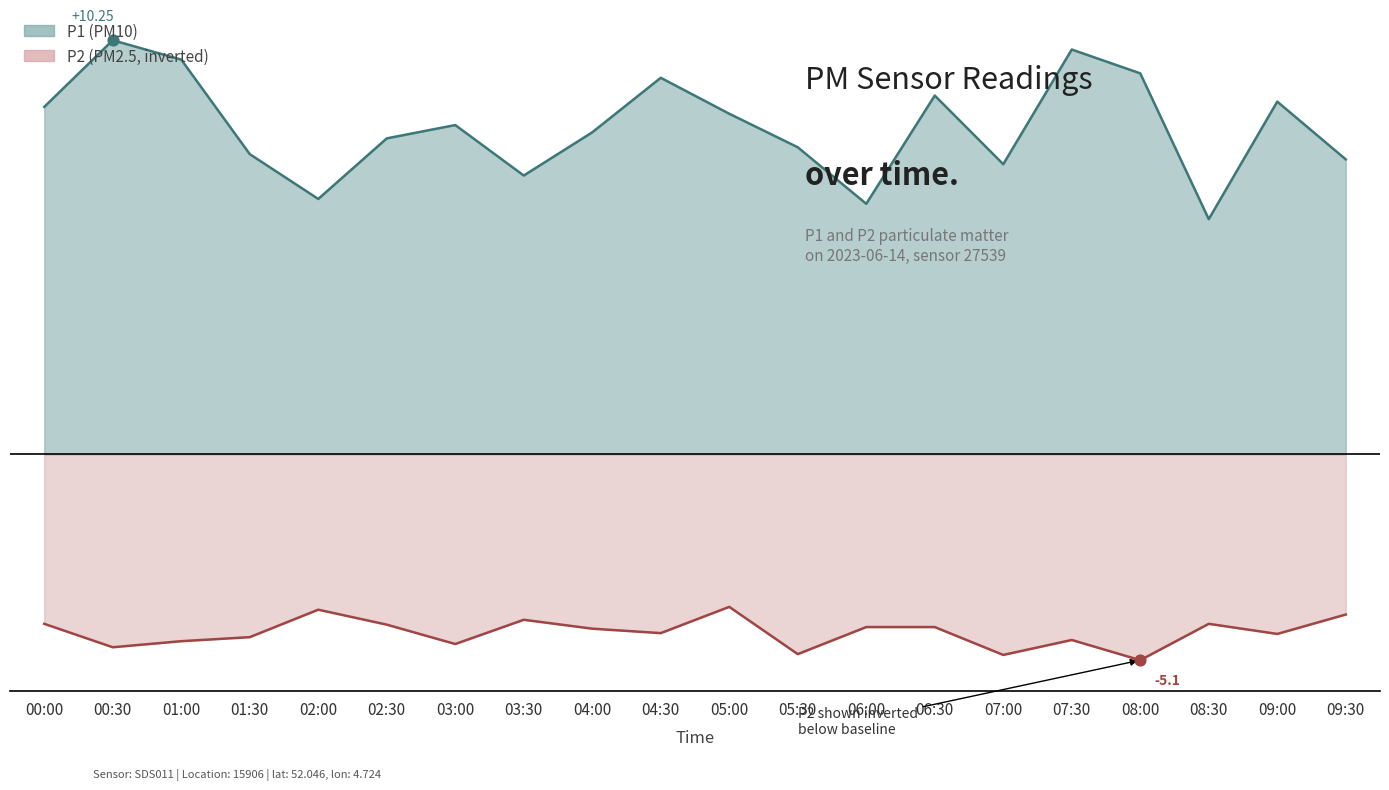

What is the total value across all series at 05:30?

2.6